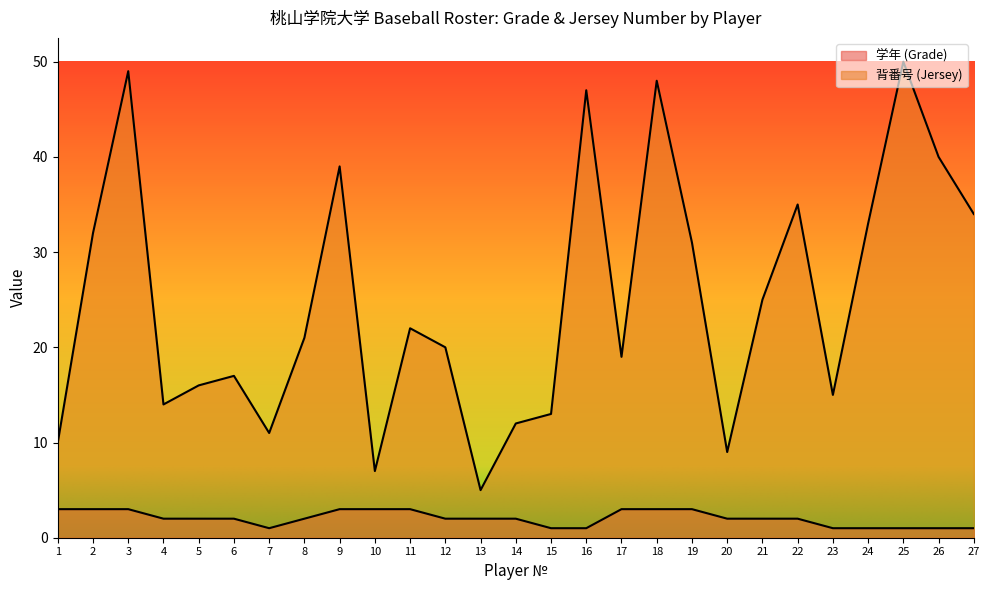

What is the value of the 学年 (Grade) point at the 20th from the left?

2